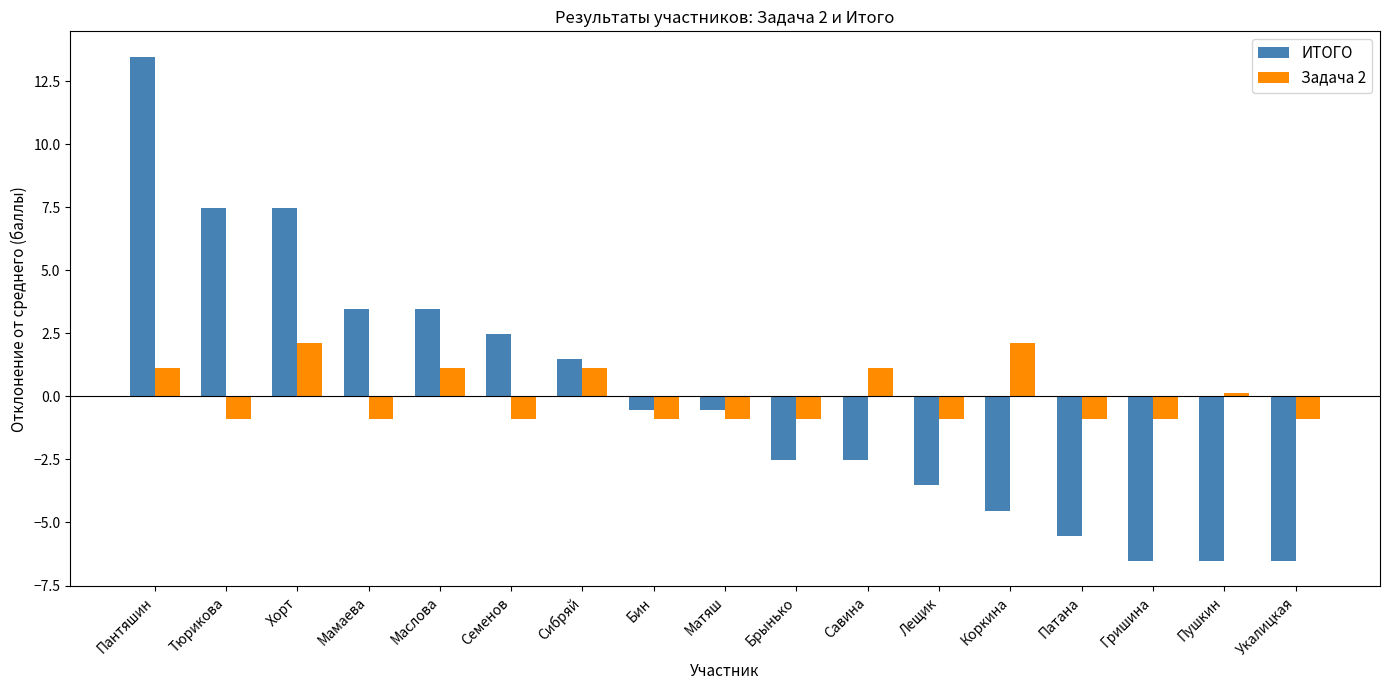

What are all the series names shown in the legend?

ИТОГО, Задача 2